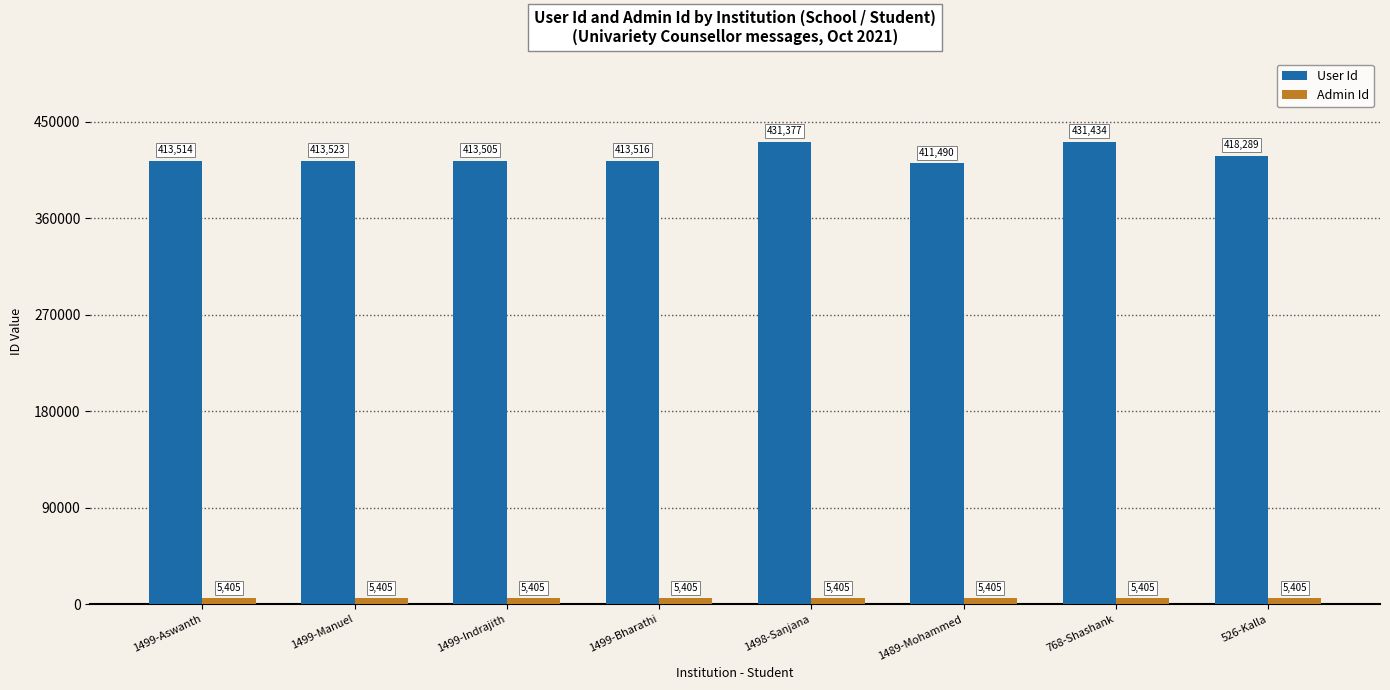

Reading left to right, what are all the values shown in this chart?

User Id: 413514	413523	413505	413516	431377	411490	431434	418289
Admin Id: 5405	5405	5405	5405	5405	5405	5405	5405